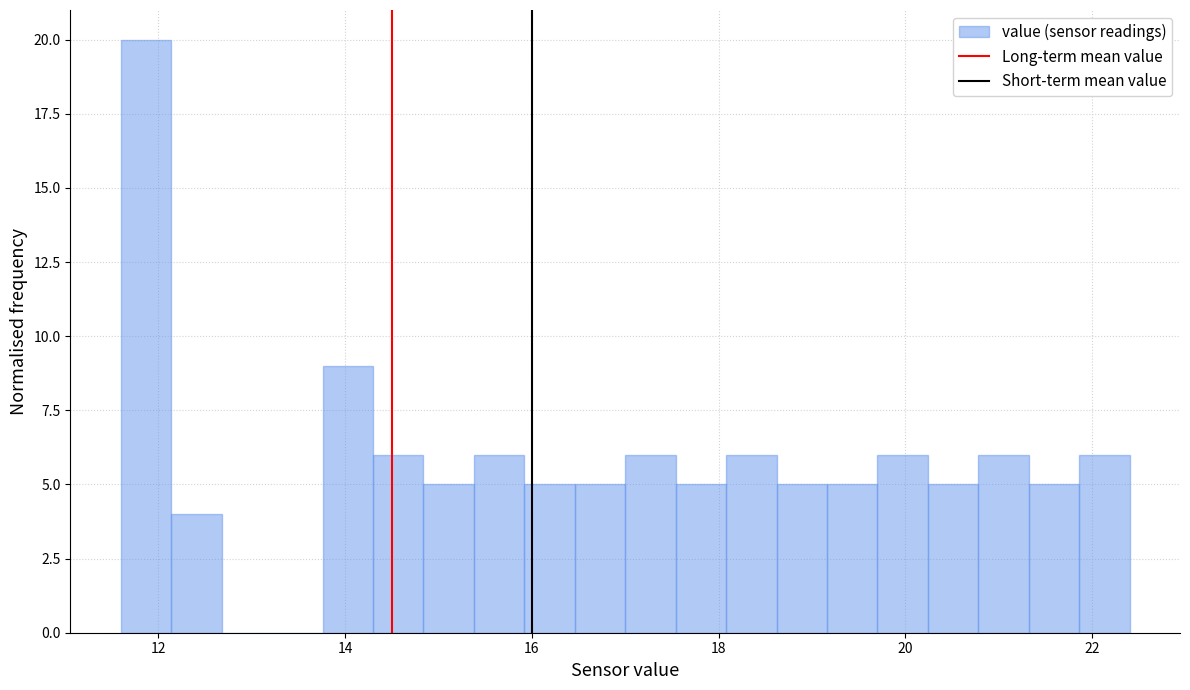

Read against the x-axis, roughly where is the centre of the tallest bar?

11.8